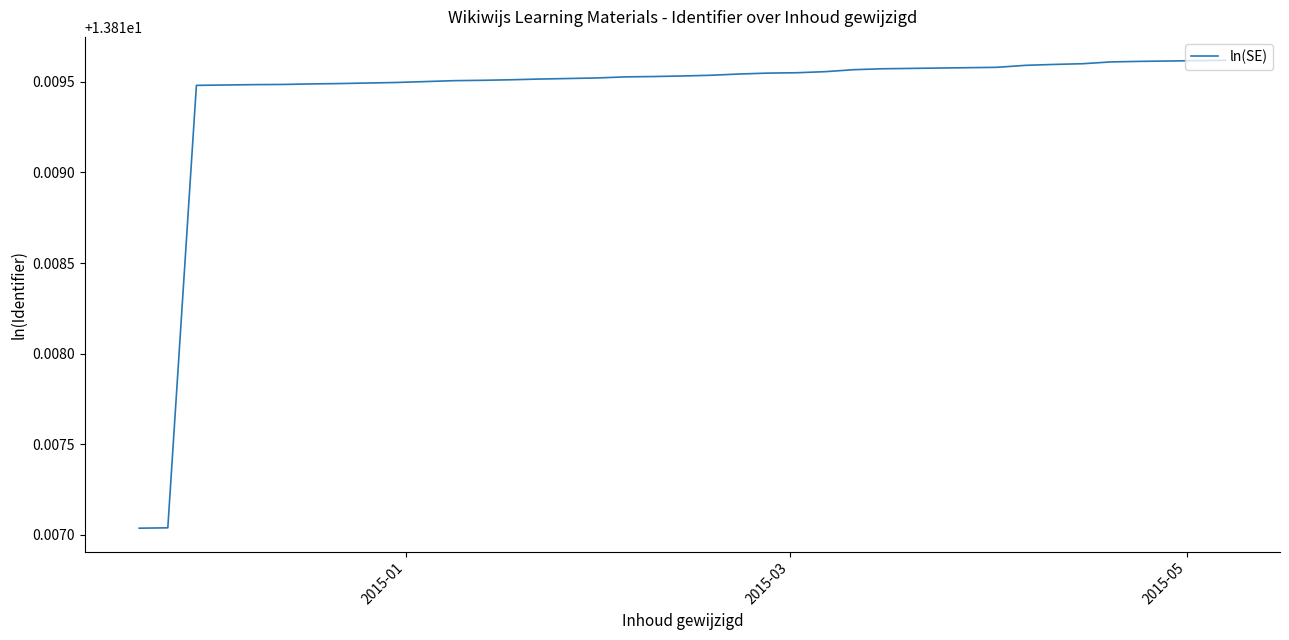

How many lines are shown in the chart?

1